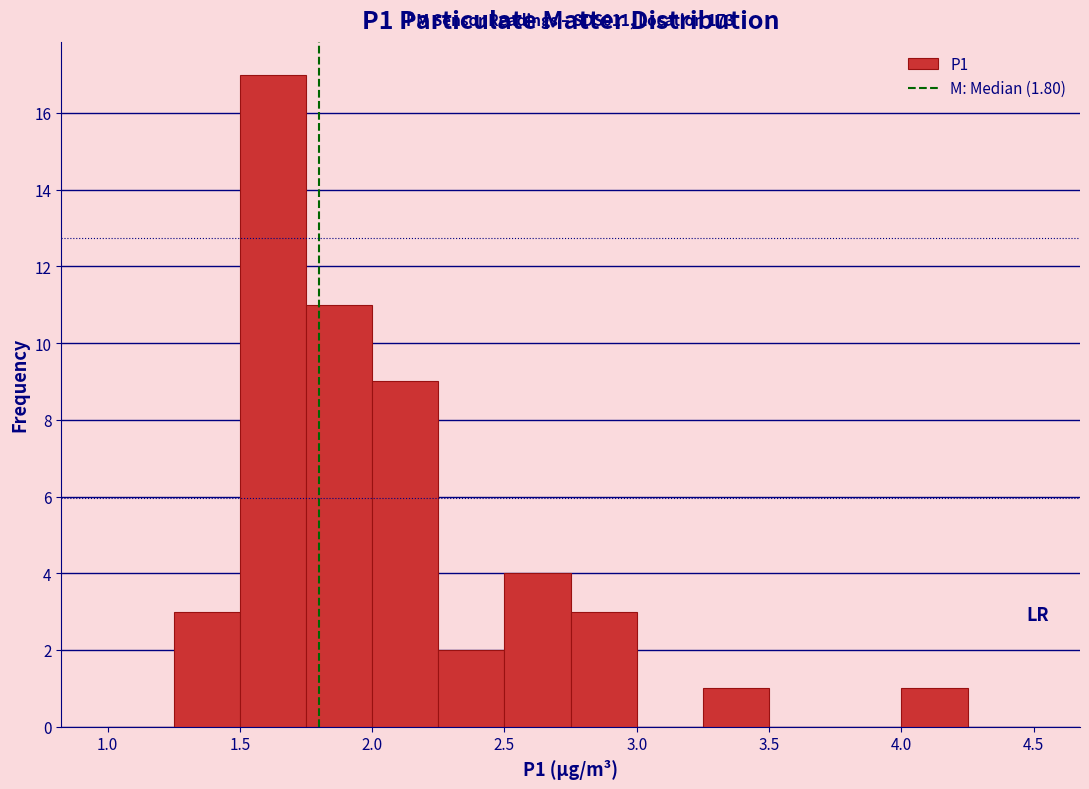

Over which range of the x-axis is the bar tallest?

1.50 to 1.75